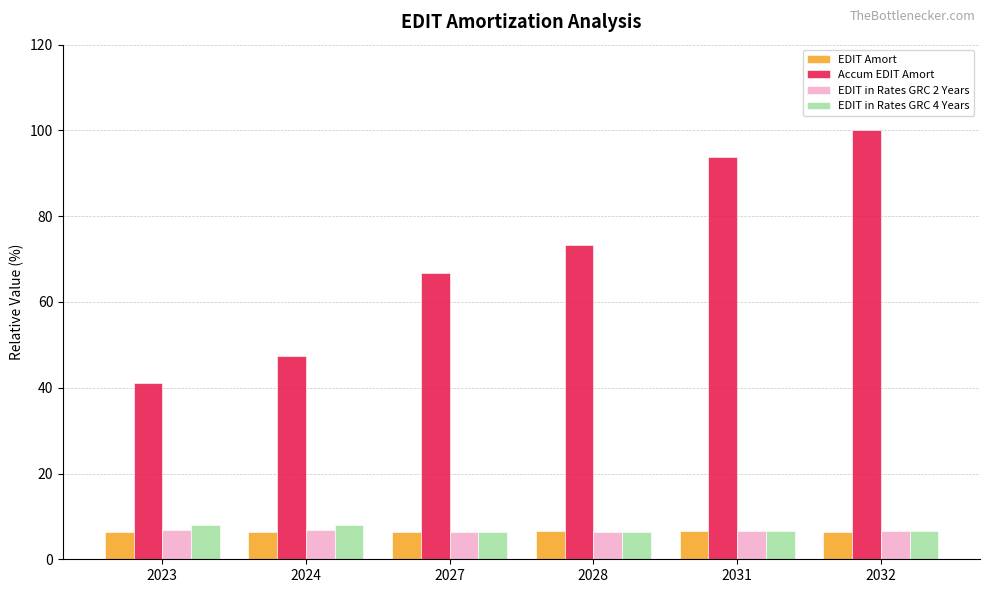

How many series are shown in this chart?

4